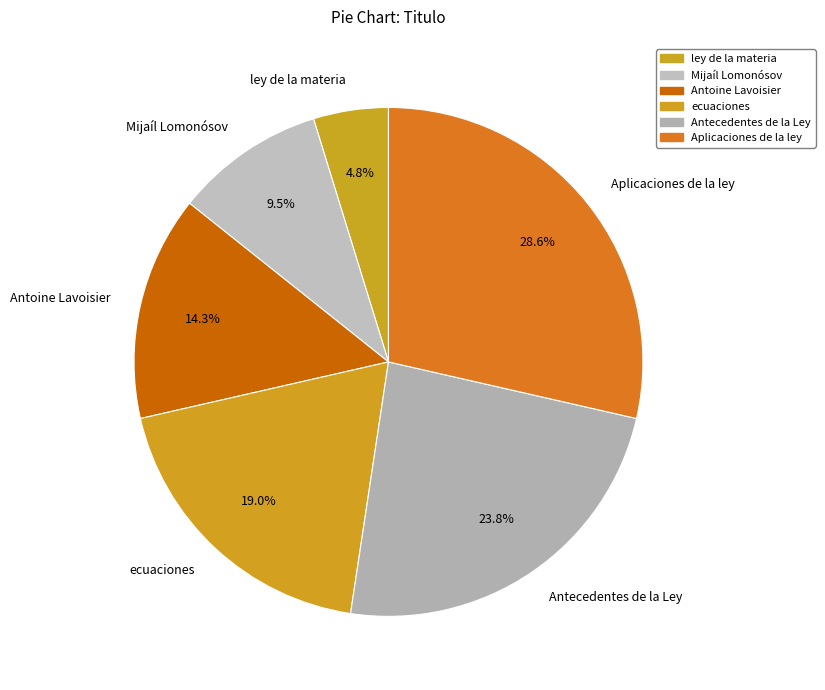

To the nearest percent, what is the average slice percentage?

17%